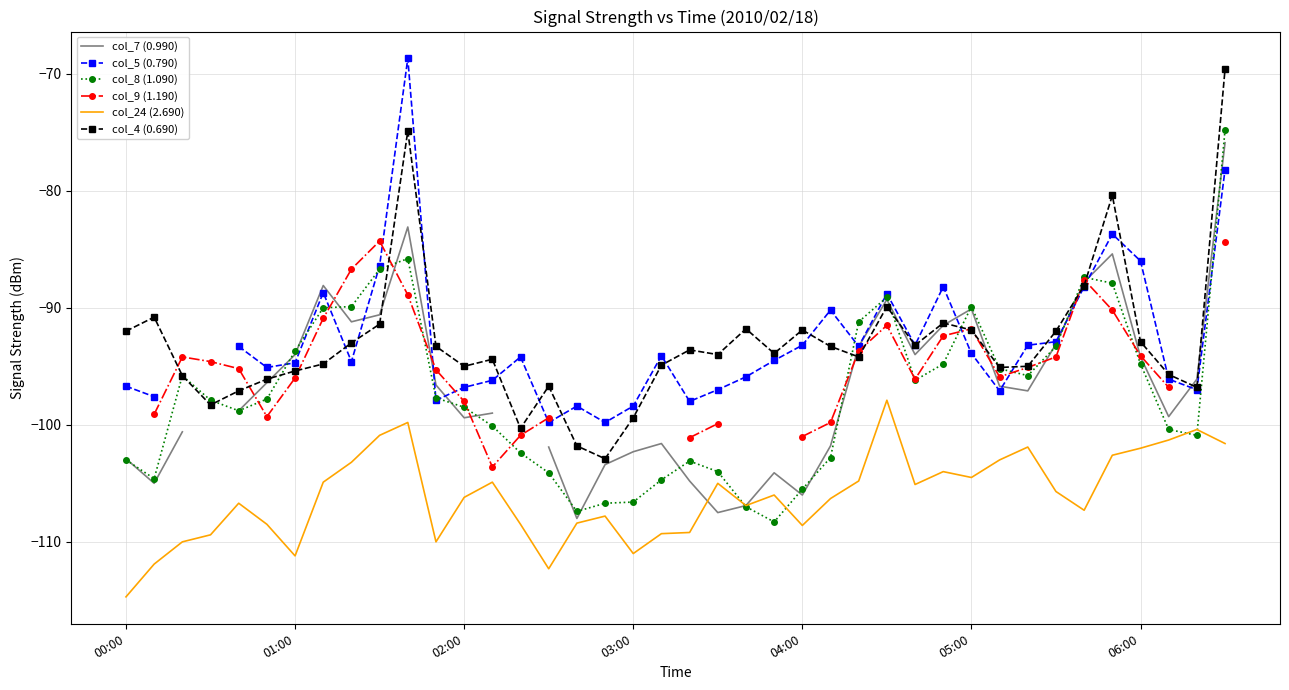

What are all the series names shown in the legend?

col_7 (0.990), col_5 (0.790), col_8 (1.090), col_9 (1.190), col_24 (2.690), col_4 (0.690)